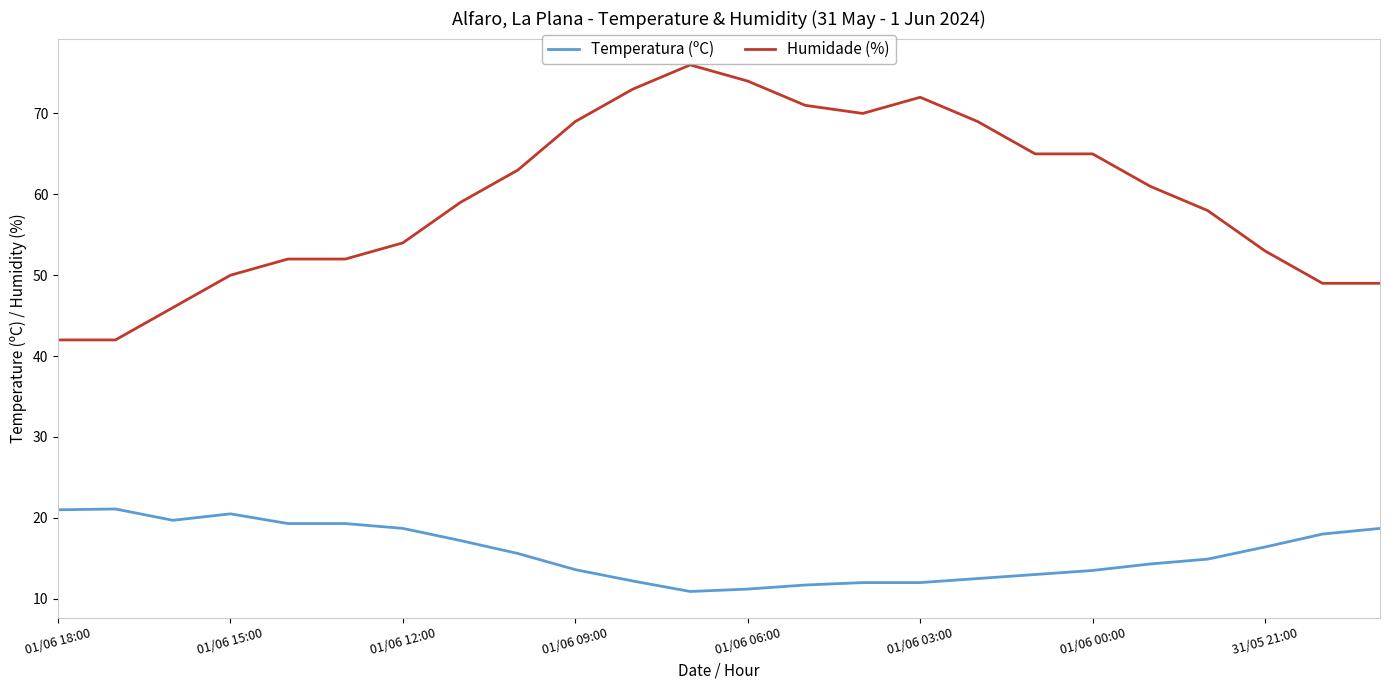

What is the difference between the maximum and minimum values in the Humidade (%) series?

34.0